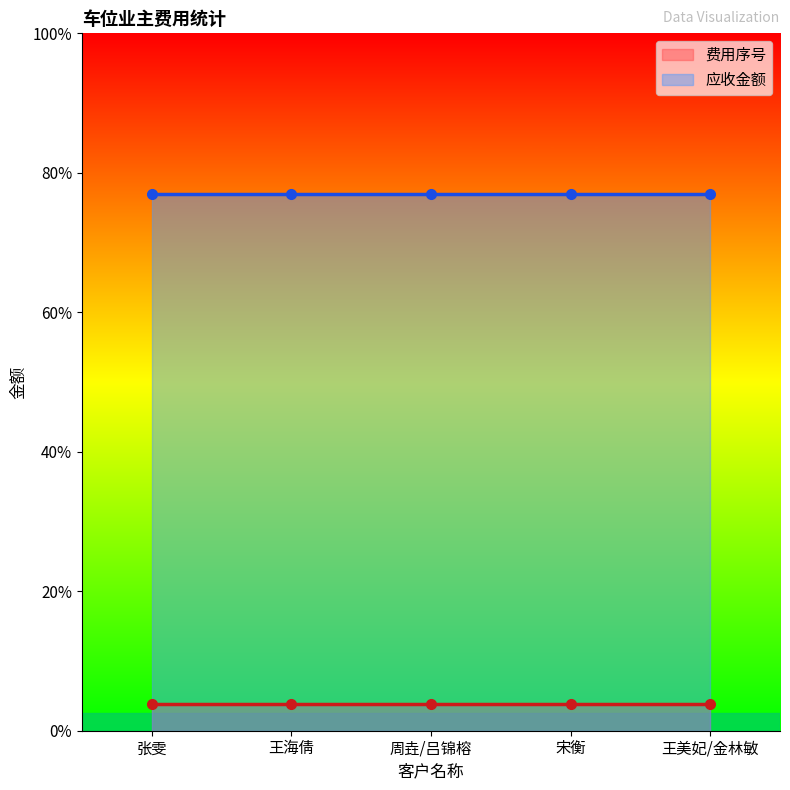

True or false: 费用序号 and 应收金额 cross at least once.

False